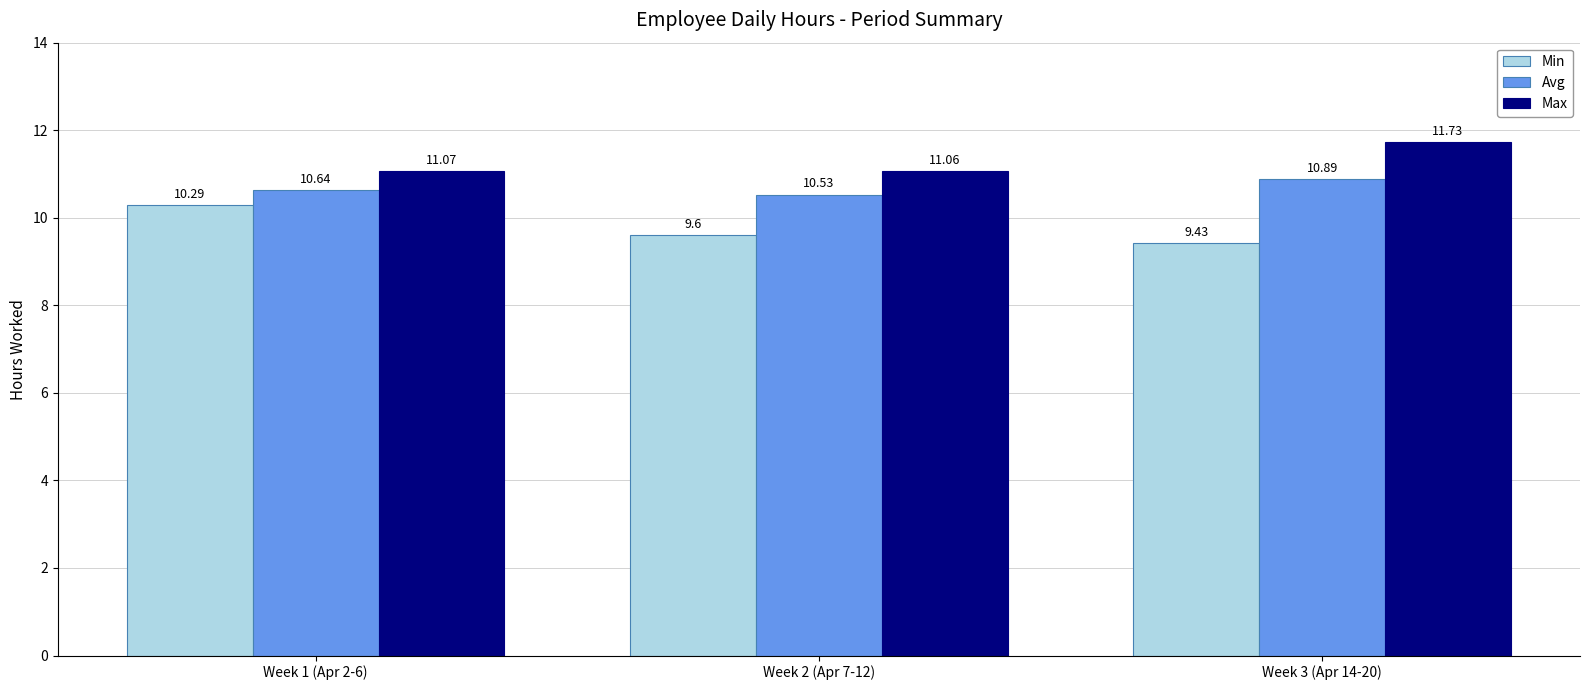

The value of Max at Week 2 (Apr 7-12) is 3.0. True or false?

False